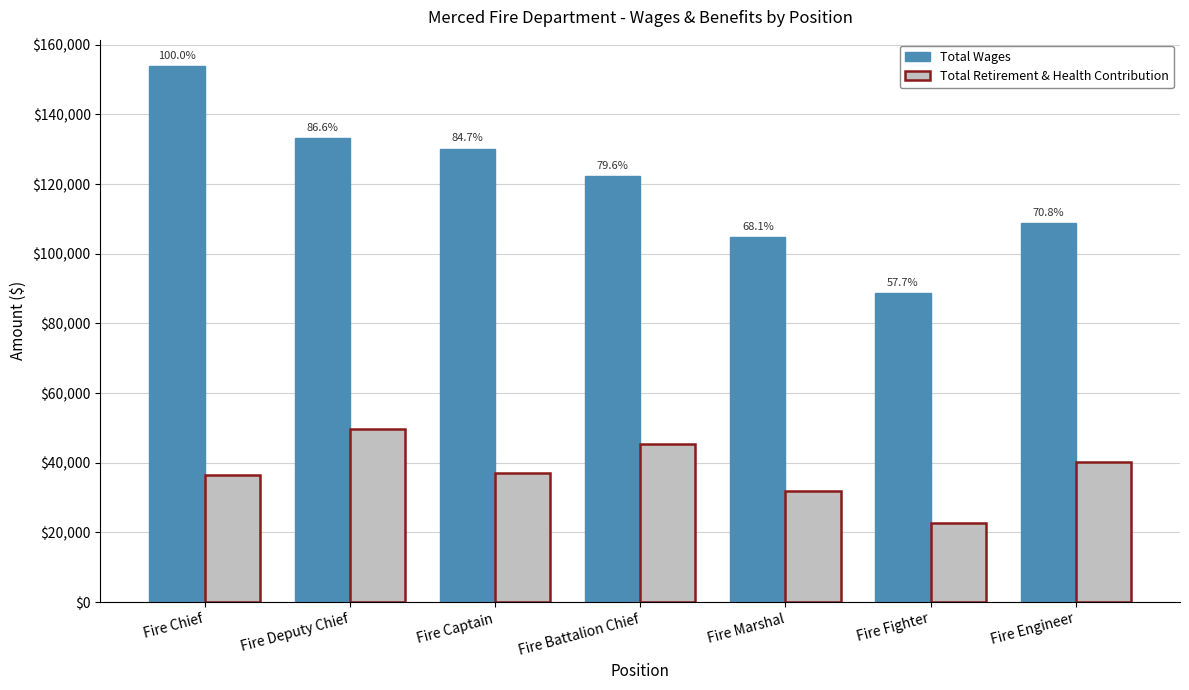

Does the chart contain any negative values?

No